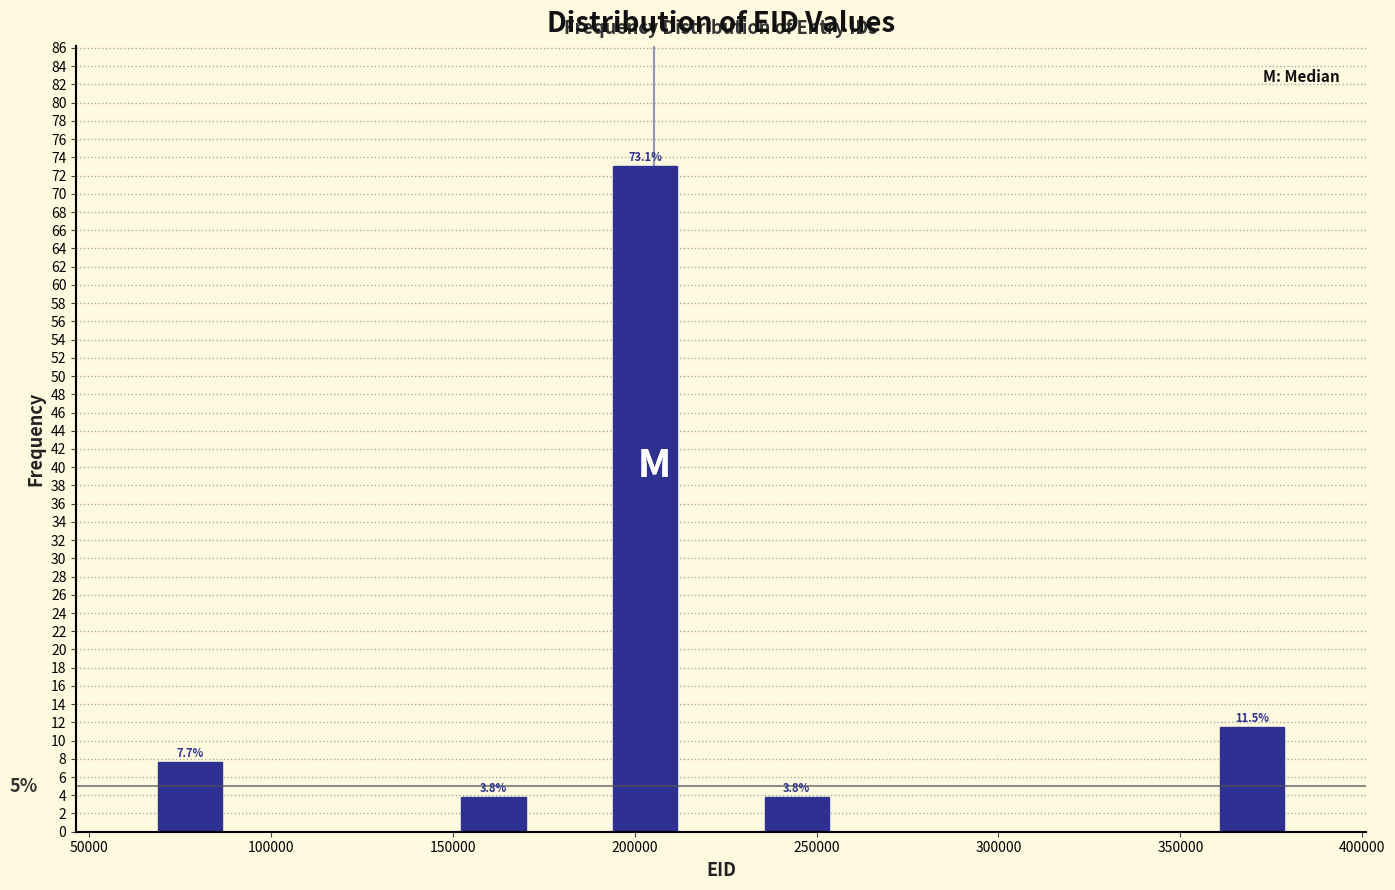

Over which range of the x-axis is the bar tallest?

190000 to 215000